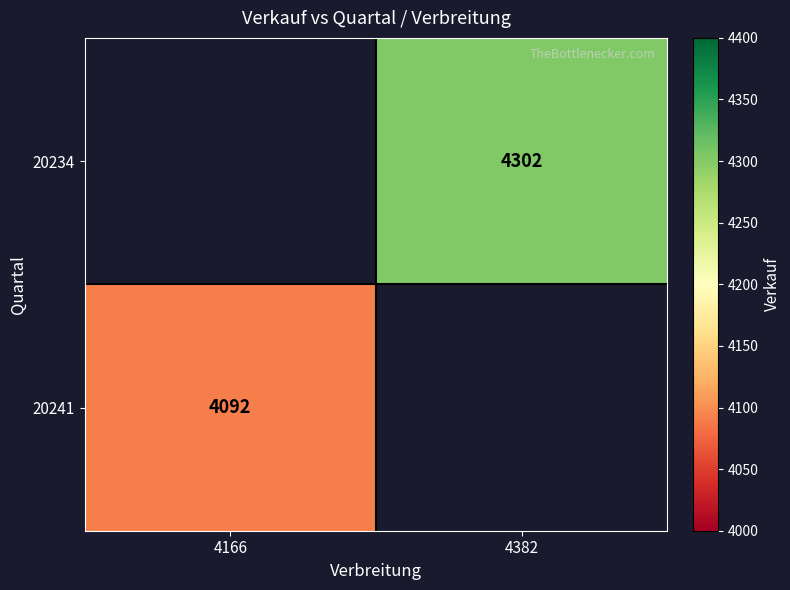

What is the greatest value displayed?

4302.0